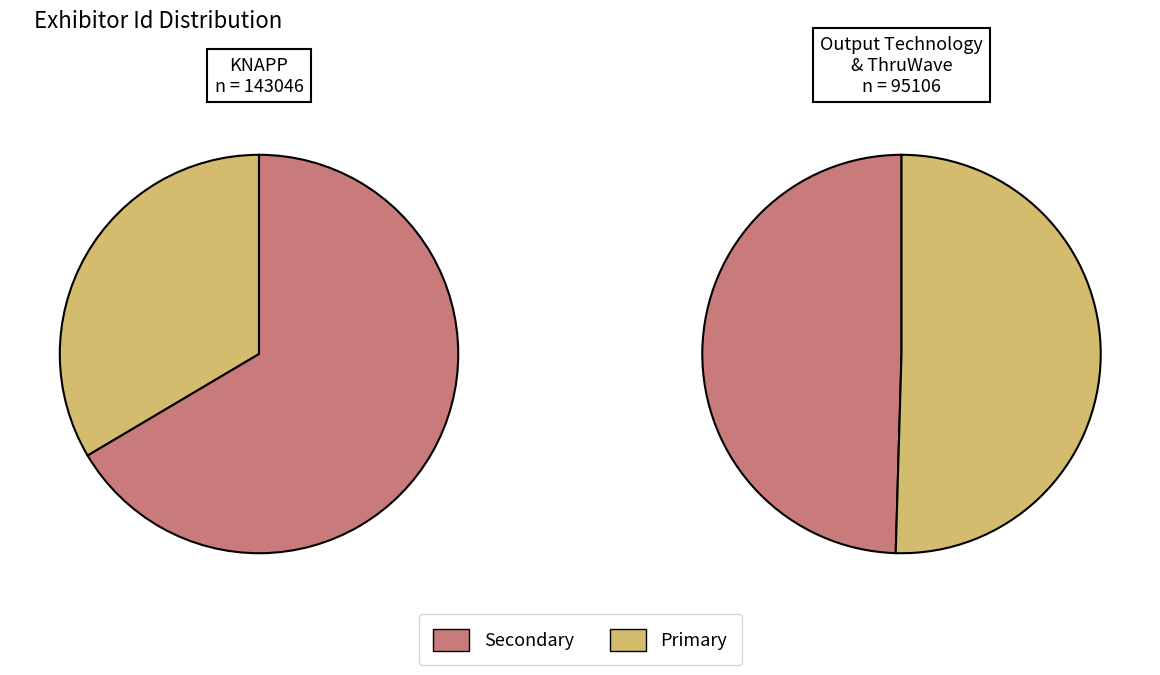

To the nearest percent, what is the difference between the largest and smallest slice percentages?

1%